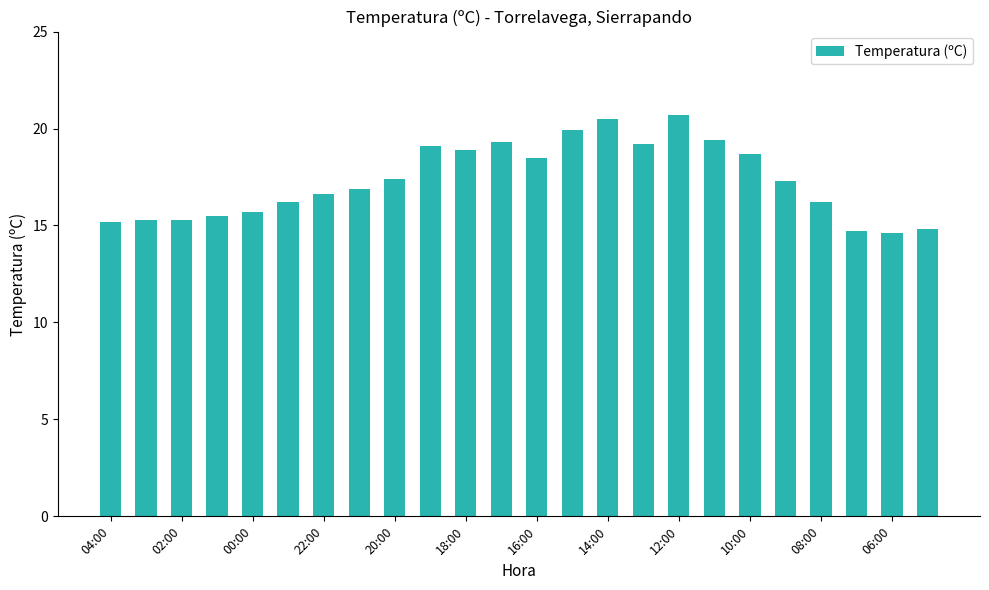

What is the value of the 24th bar from the left?

14.8